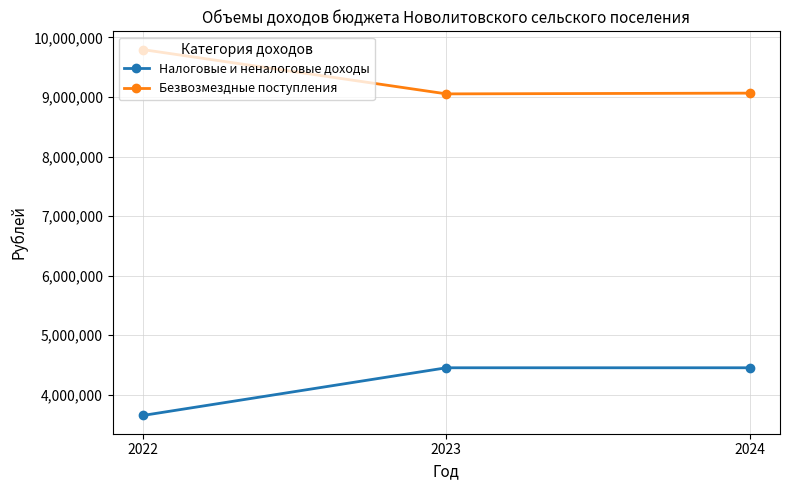

How many lines are shown in the chart?

2